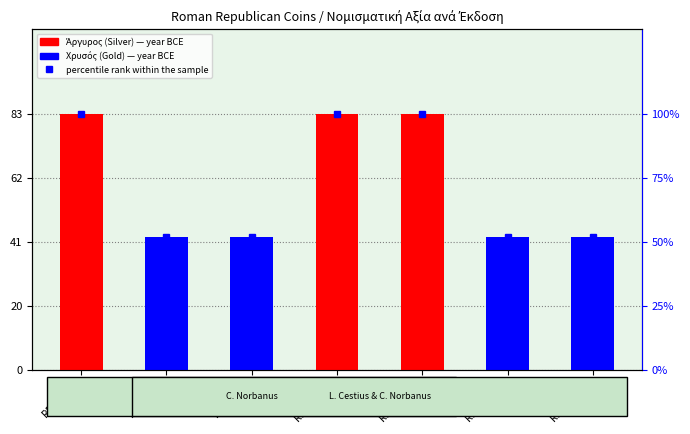

At how many categories does at least one series exceed 71?

3